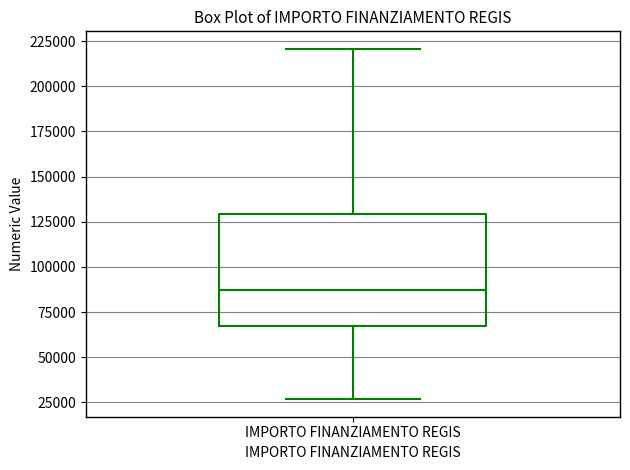

Read this box plot against the y-axis: the position of the median line, the range covered by the box, and the ends of both whiskers. The values are not printed on the chart, so give them approximately, as read against the axis.

median 85000, box 65000 to 130000, whiskers 25000 to 220000